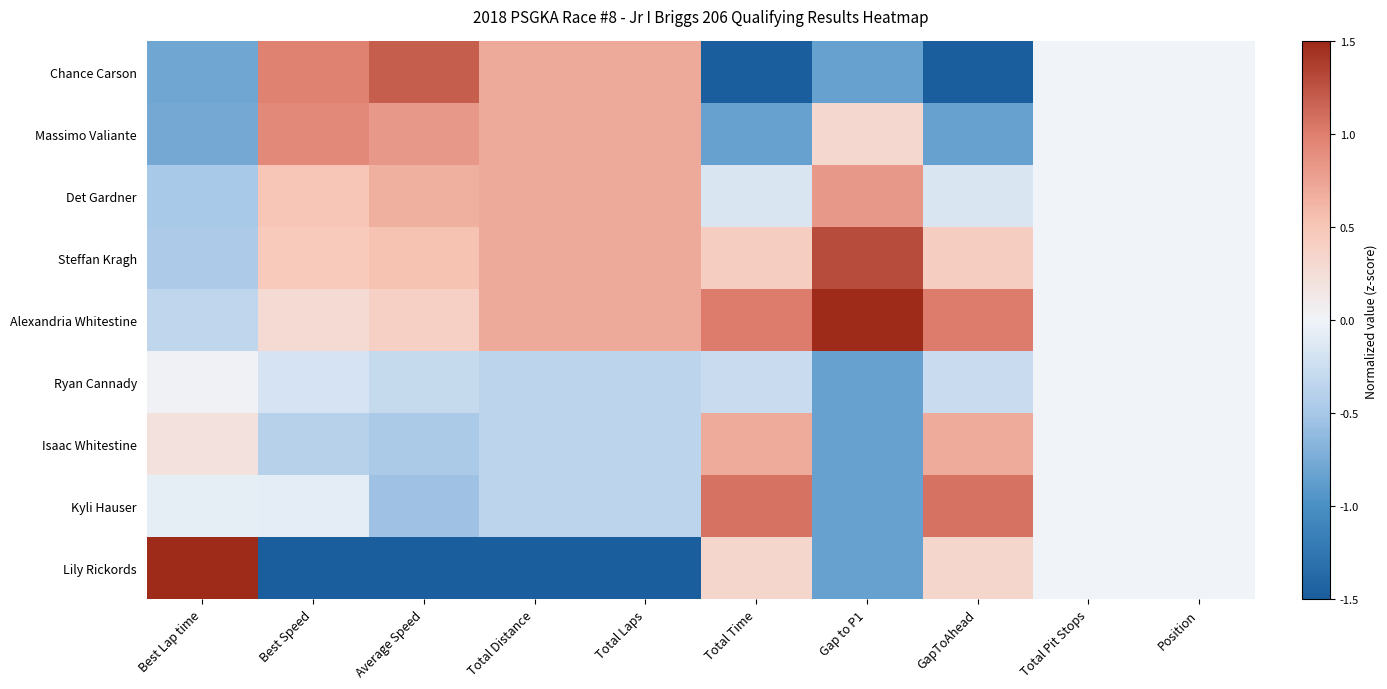

Which series has the widest spread of values?

Lily Rickords